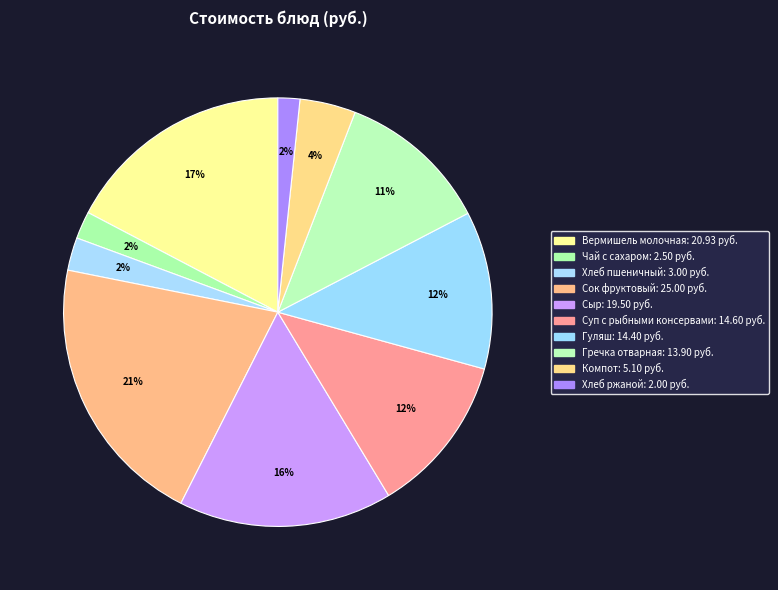

To the nearest percent, what is the difference between the largest and smallest slice percentages?

19%